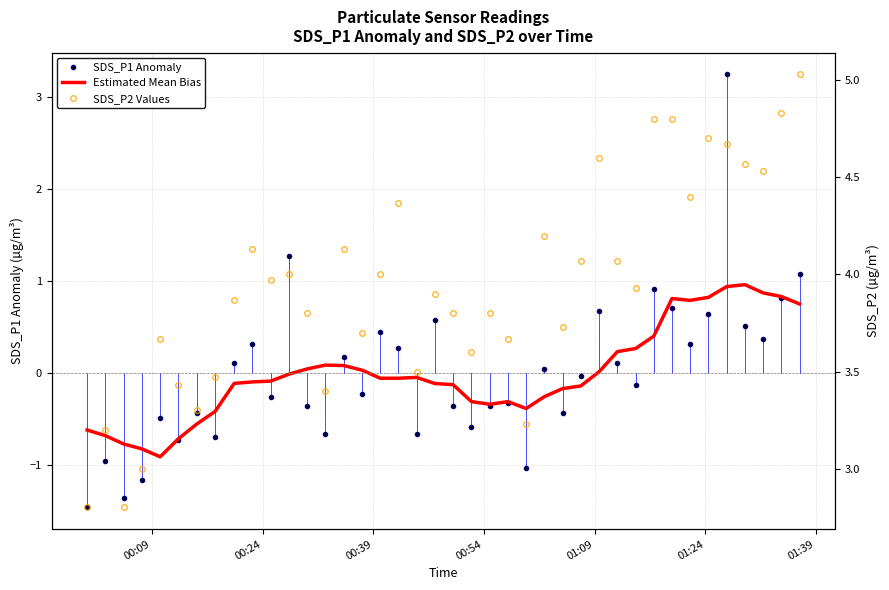

Which series has the largest total across all categories?

SDS_P2 Values